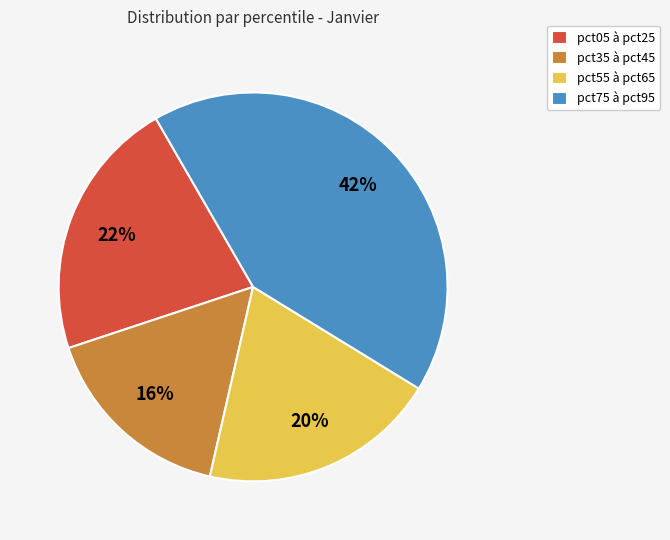

Combined, do pct35 à pct45 and pct05 à pct25 account for over 50%?

No